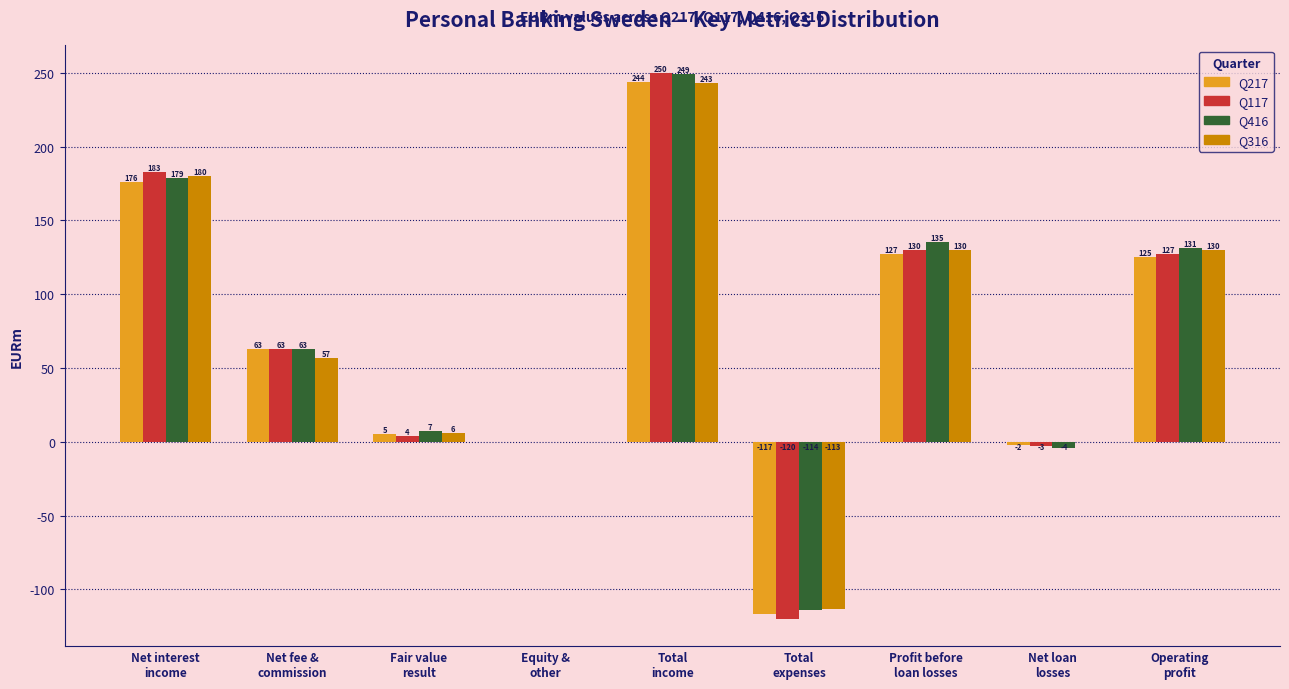

What is the sum of all Q117 values?

634